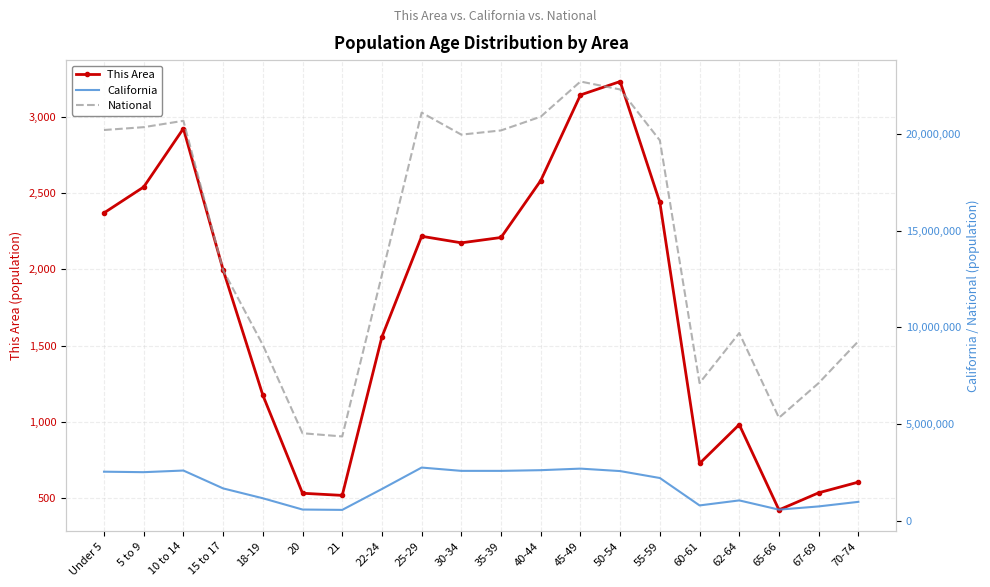

At 40-44, list the series in order from largest to smallest.

National, California, This Area